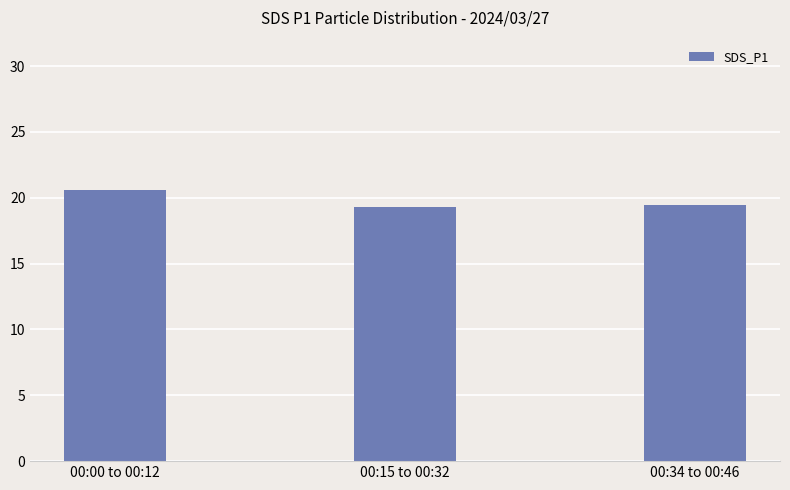

Which has a higher value, 00:34 to 00:46 or 00:00 to 00:12?

00:00 to 00:12